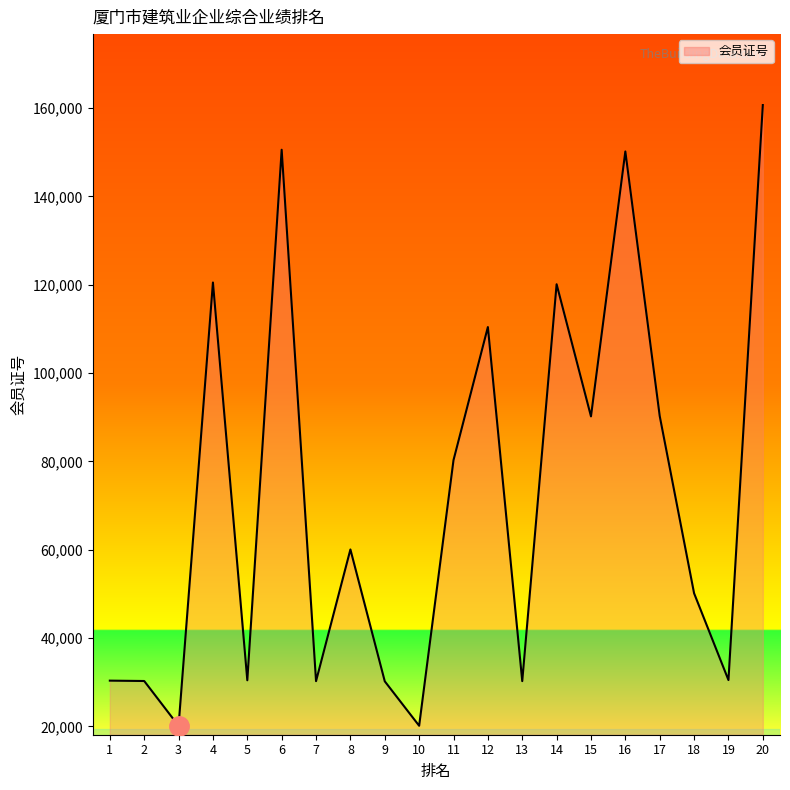

What is the difference between the second highest and second lowest values?

130428